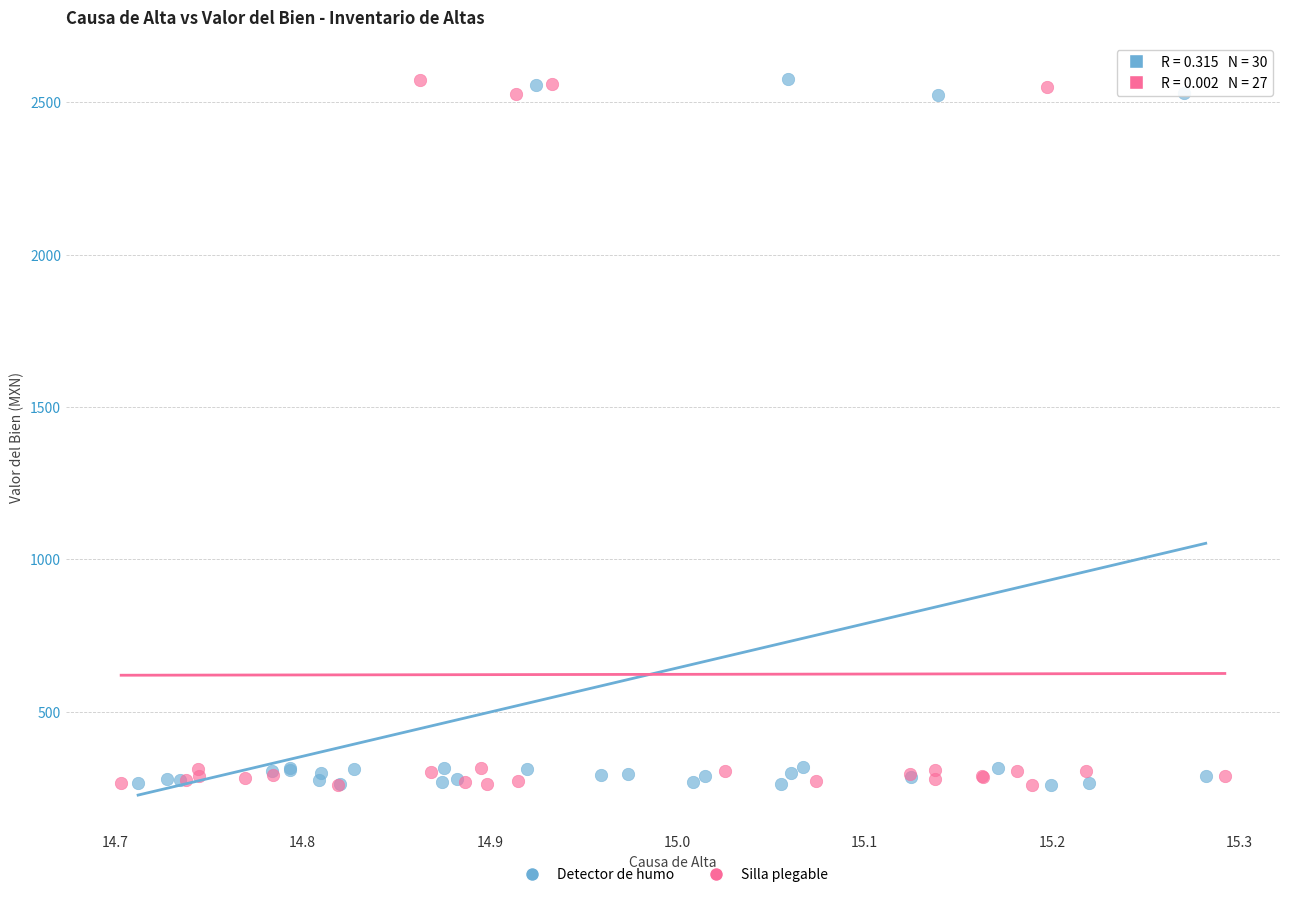

What are all the series names shown in the legend?

Detector de humo, Silla plegable